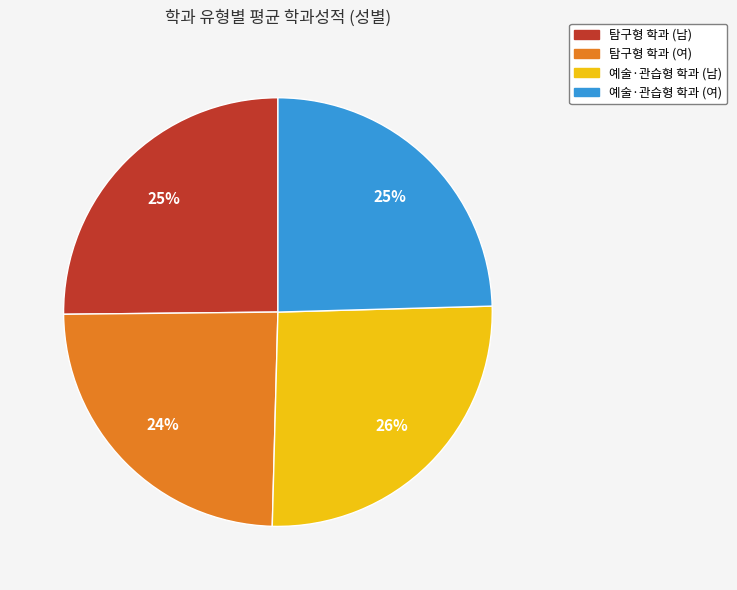

How many segments does this pie chart have?

4